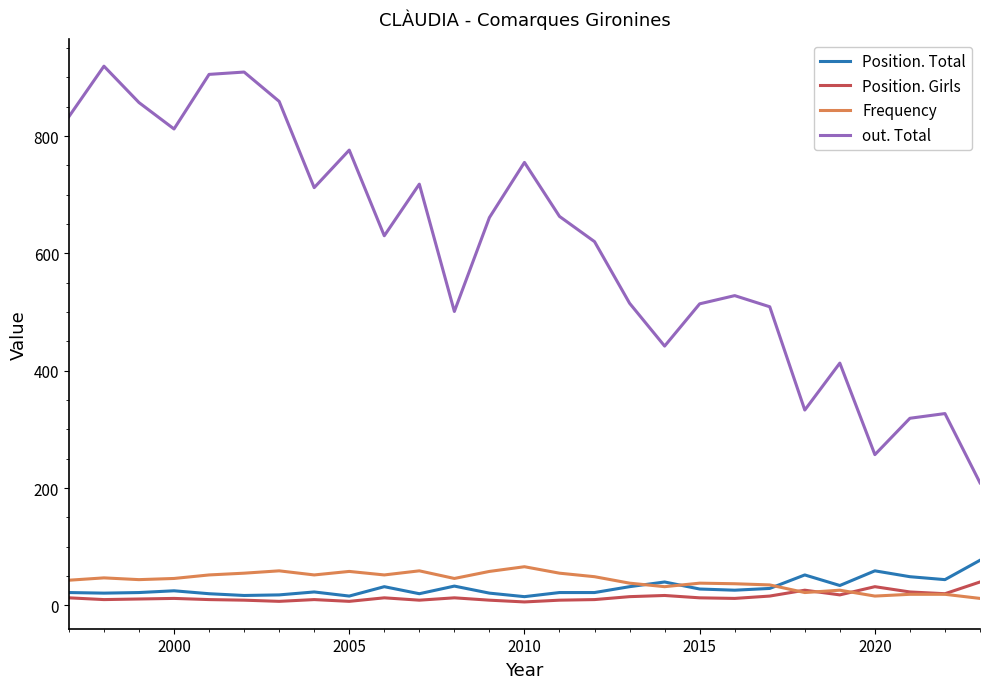

How many lines are shown in the chart?

4